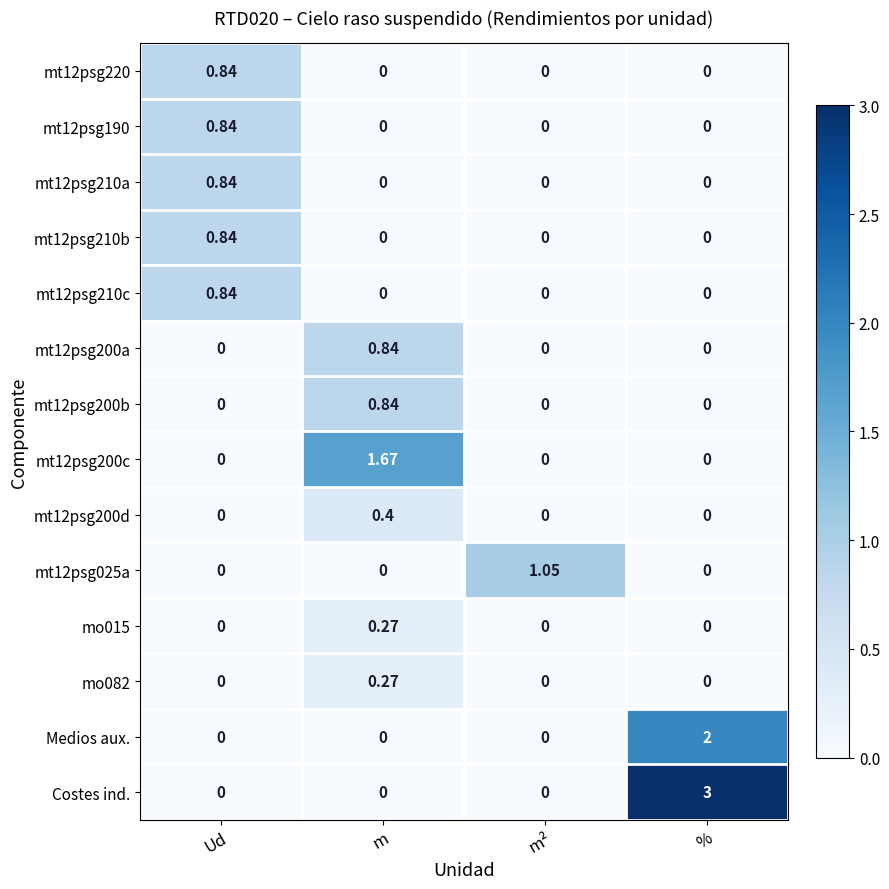

At which category is the sum across all series the highest?

%